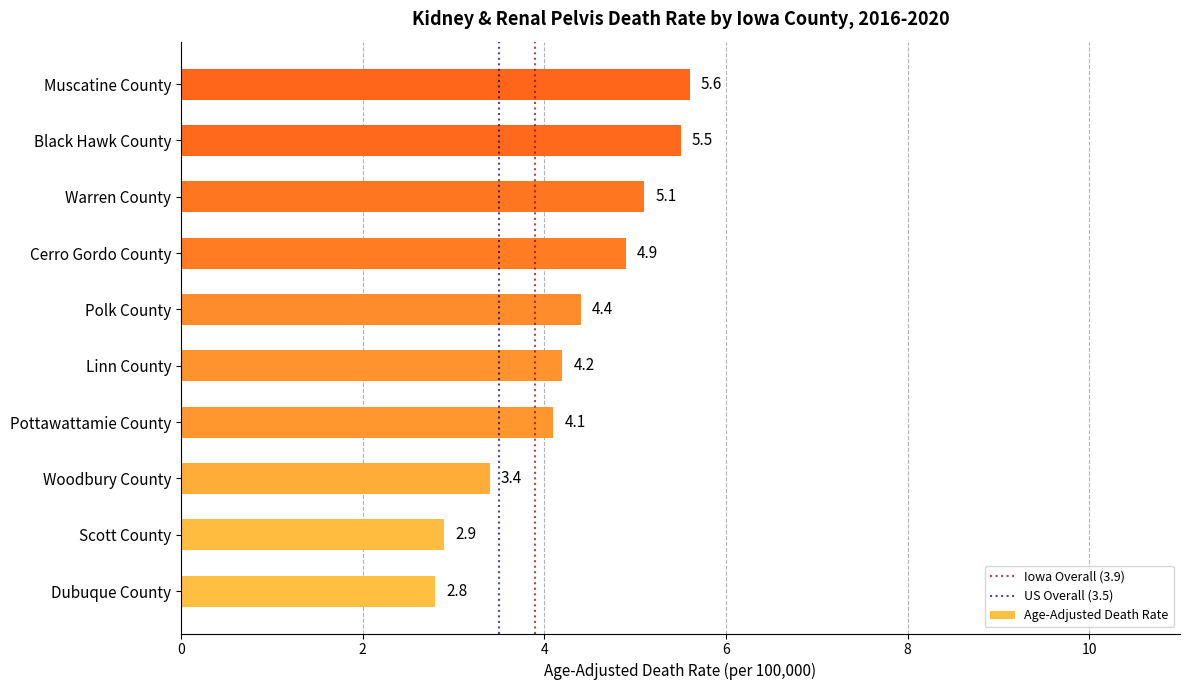

How many series are shown in this chart?

1